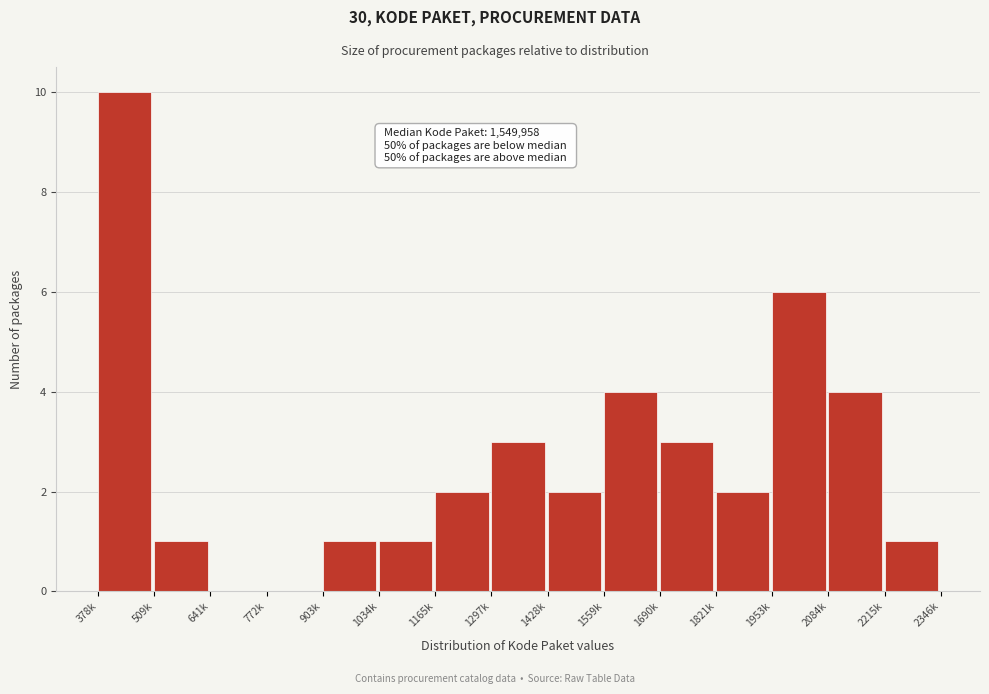

Reading left to right, extract all data points from this chart.

378k=10	509k=1	641k=0	772k=0	903k=1	1034k=1	1165k=2	1297k=3	1428k=2	1559k=4	1690k=3	1821k=2	1953k=6	2084k=4	2215k=1